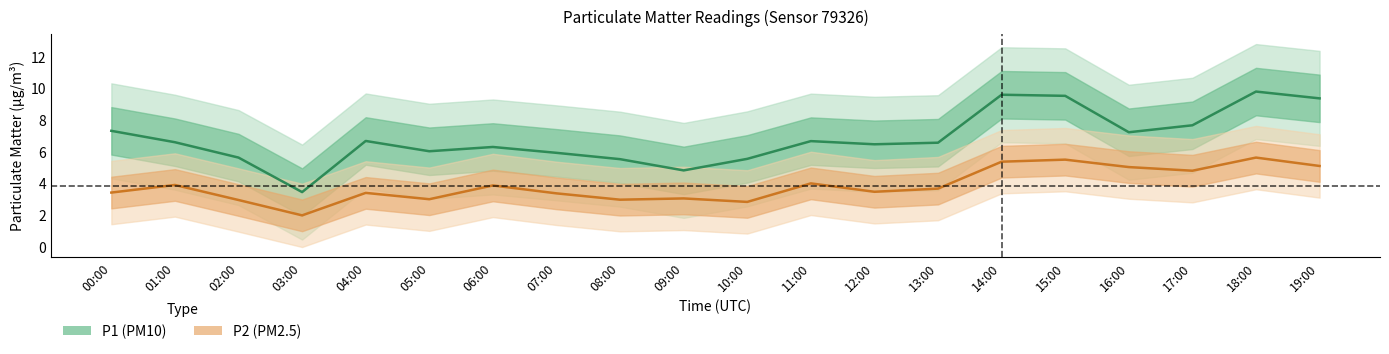

Which series has the widest spread of values?

P1